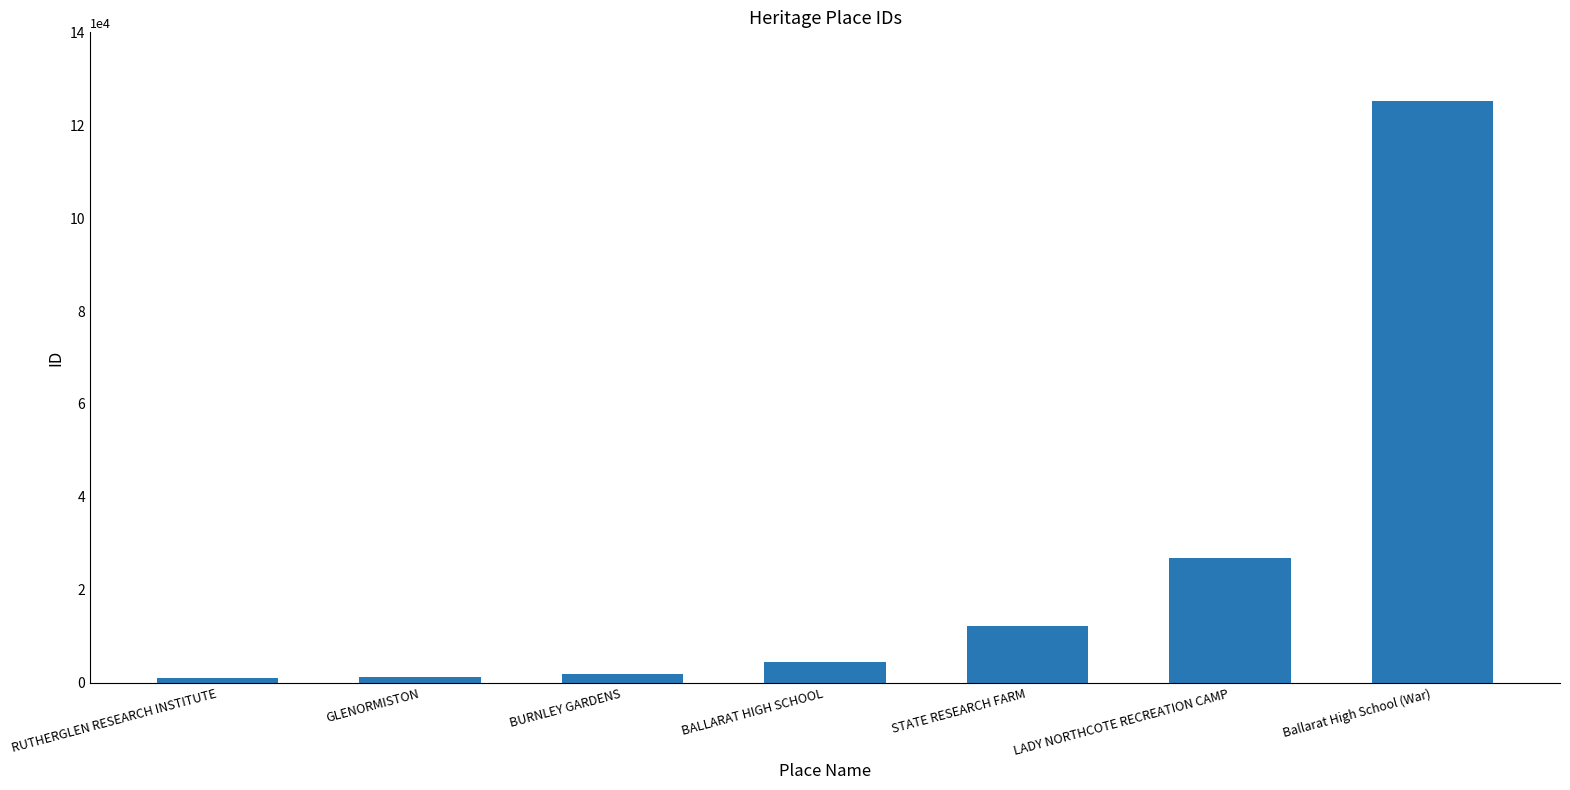

How many data points are less than 4518?

3